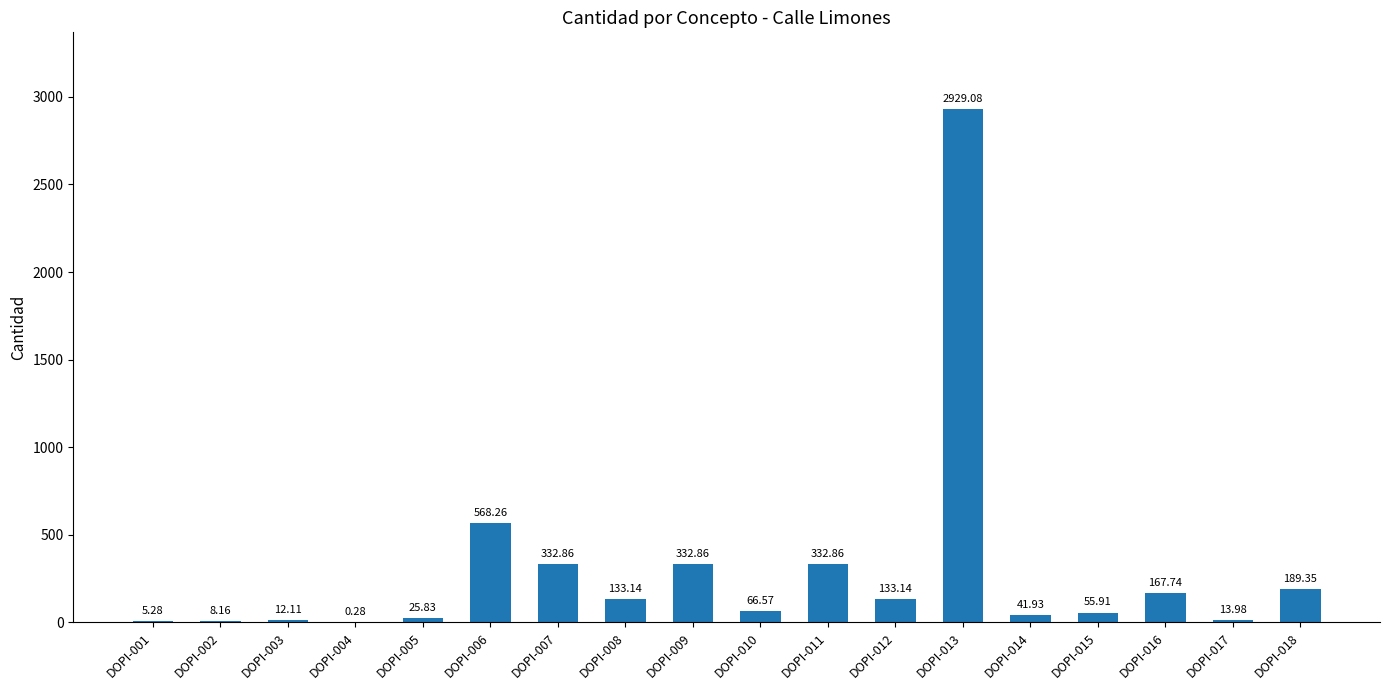

What is the change in value from DOPI-009 to DOPI-016?

-165.1